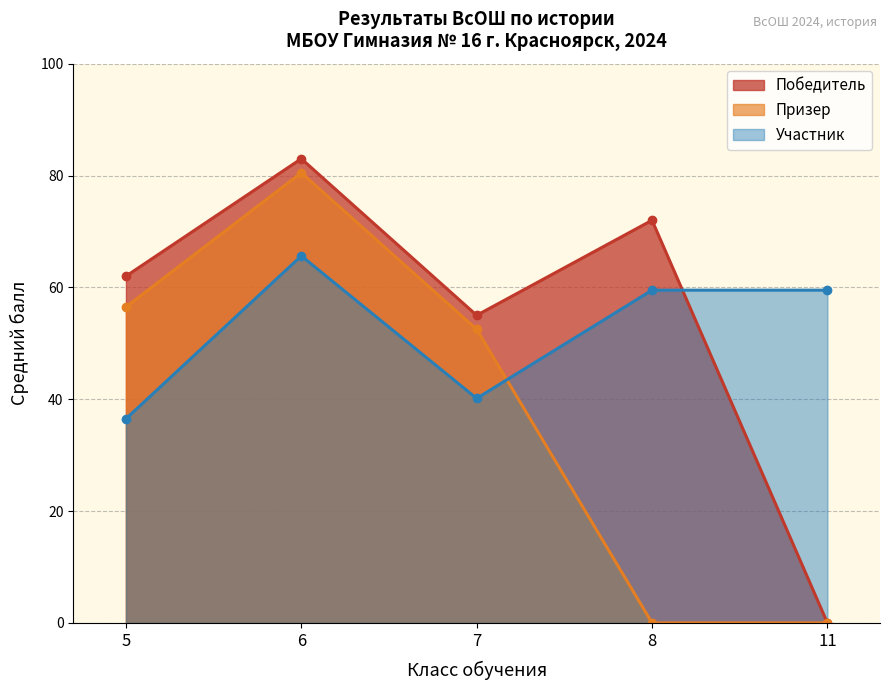

Where do Призер and Участник first cross each other?

7 and 8